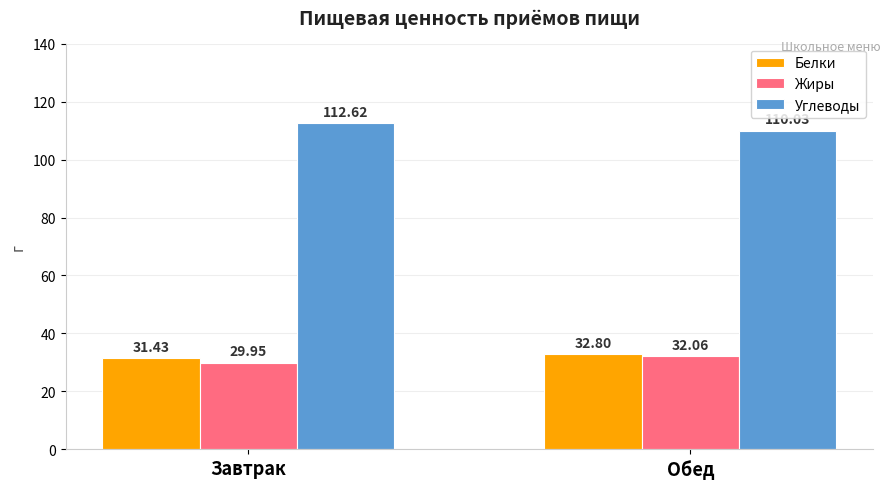

What is the value of the Белки bar at the 1st from the left?

31.4